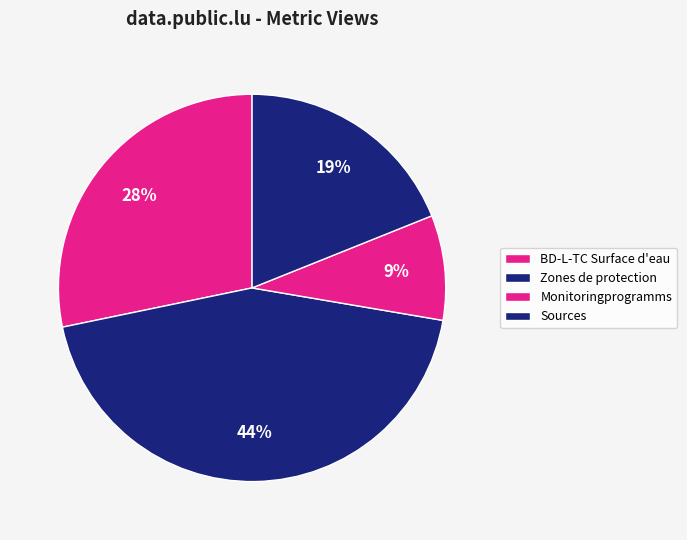

To the nearest percent, what is the difference between the largest and smallest slice percentages?

35%